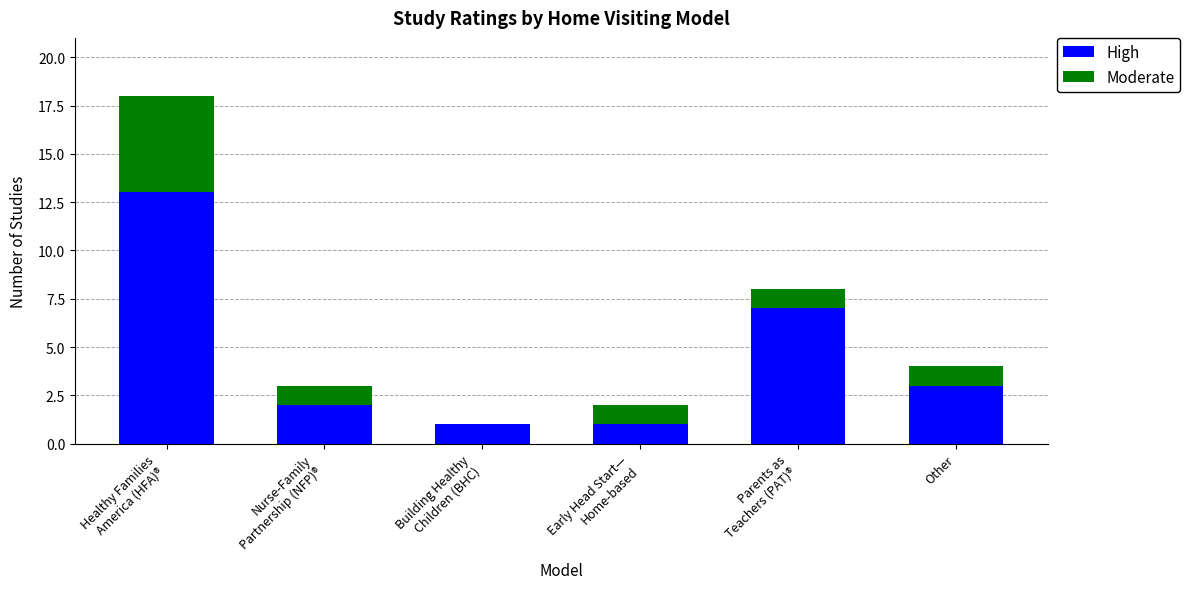

What is the total value across all series at Other?

4